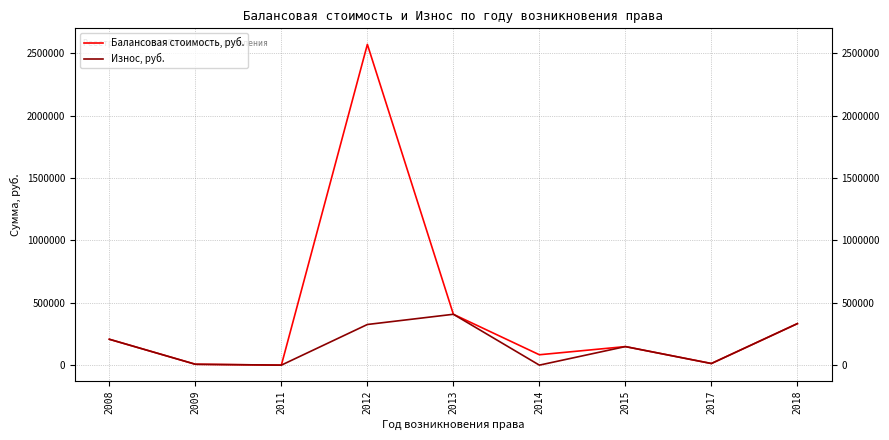

What is the difference between the Балансовая стоимость, руб. values at 2018 and 2013?

75000.0